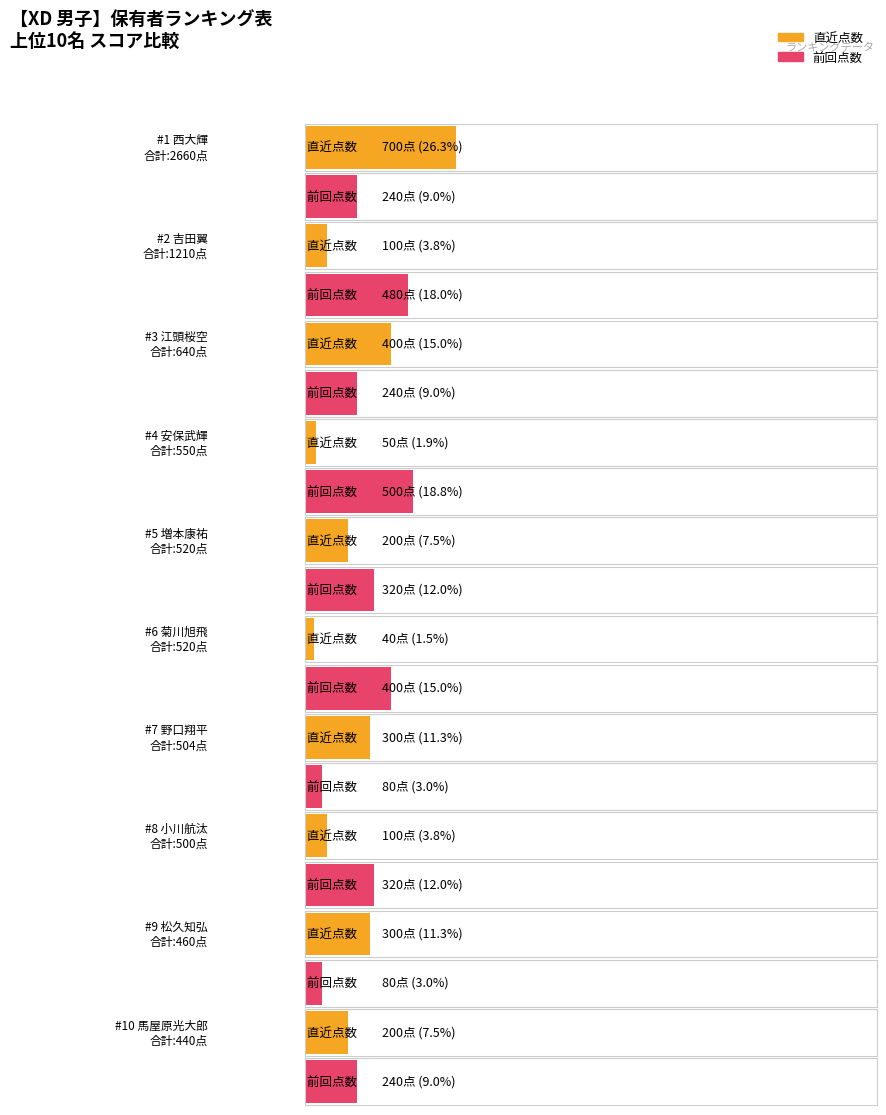

True or false: 合計点数 has a value of 440 at 馬屋原光大郎.

True